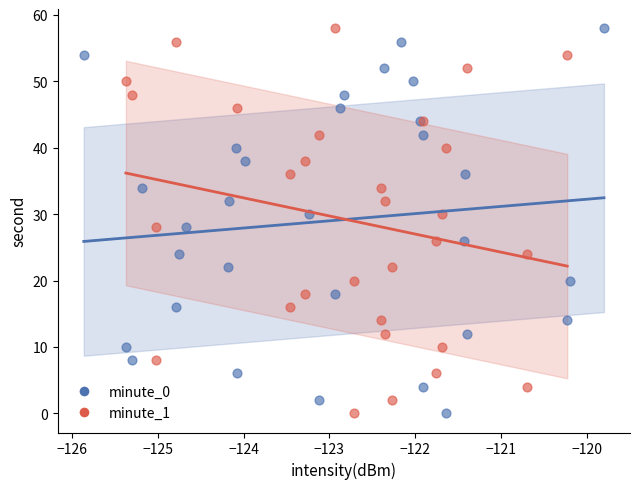

What are all the series names shown in the legend?

minute_0, minute_1